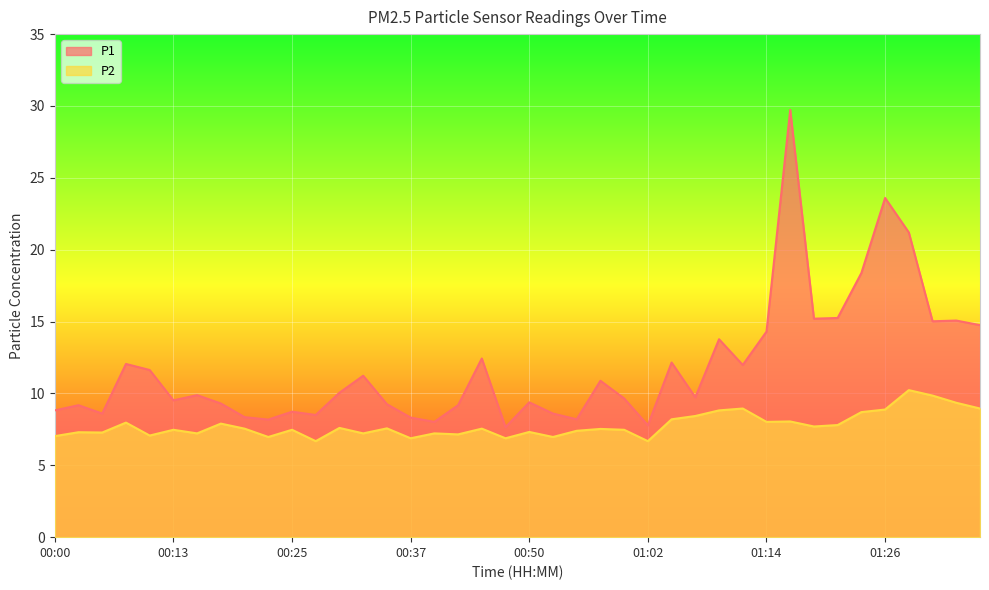

Which label corresponds to the smallest value in the chart?

00:27